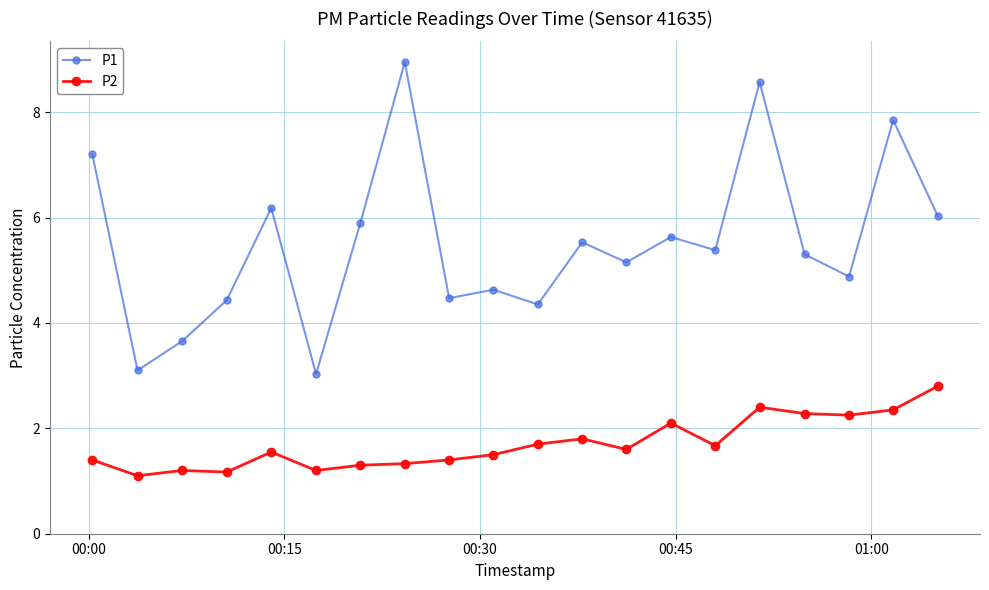

How many series are shown in this chart?

2